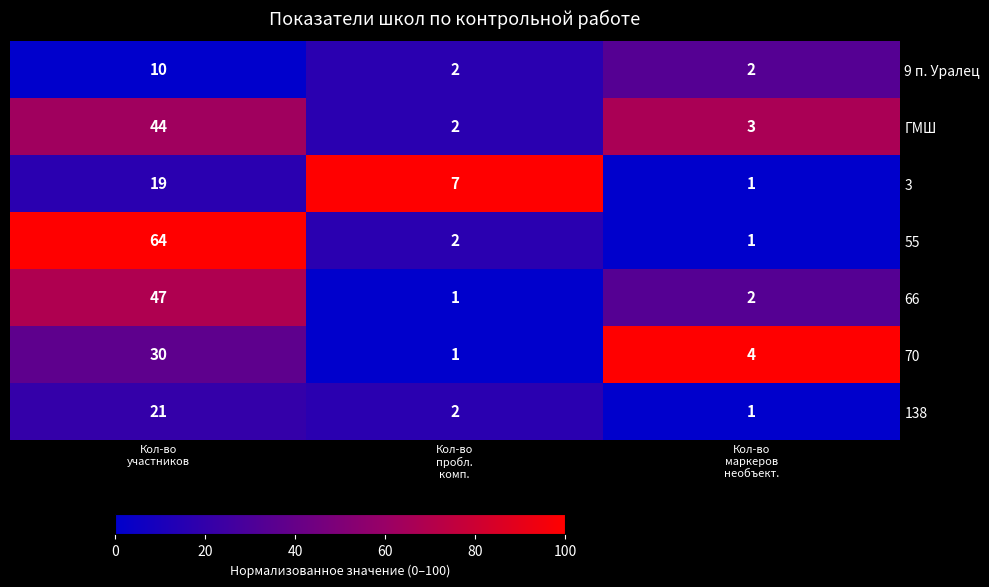

List the series in order of their peak value, lowest first.

9 п. Уралец, 3, 138, 70, ГМШ, 66, 55